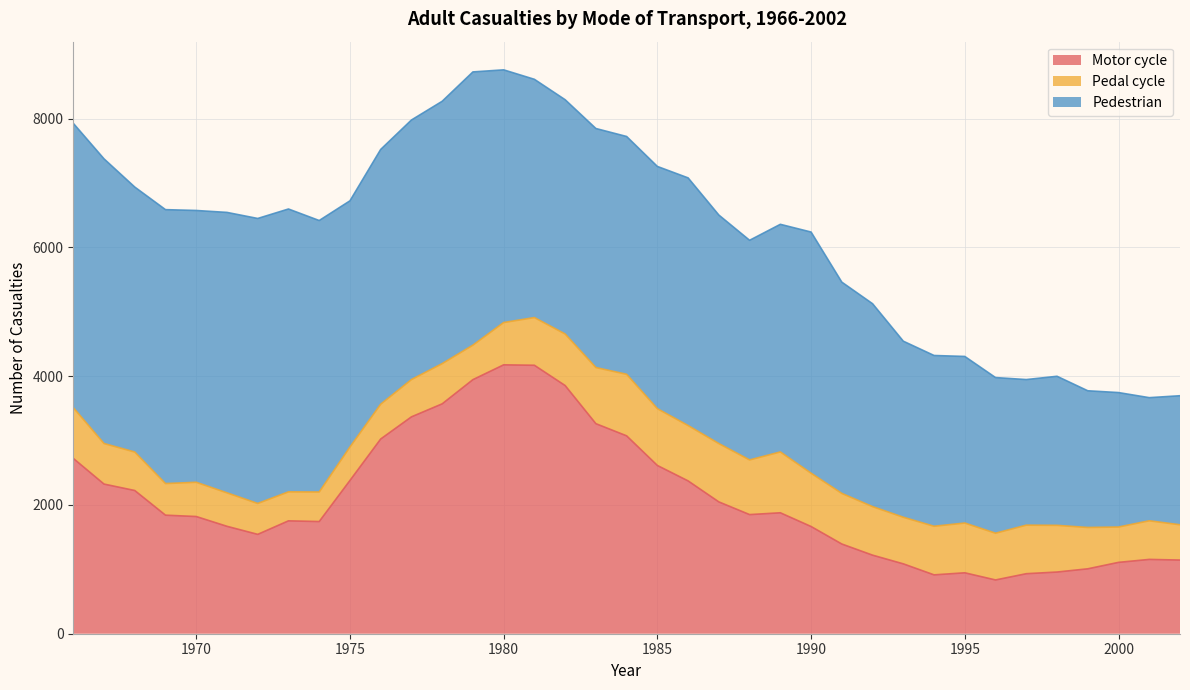

Which series has the largest total across all categories?

Pedestrian